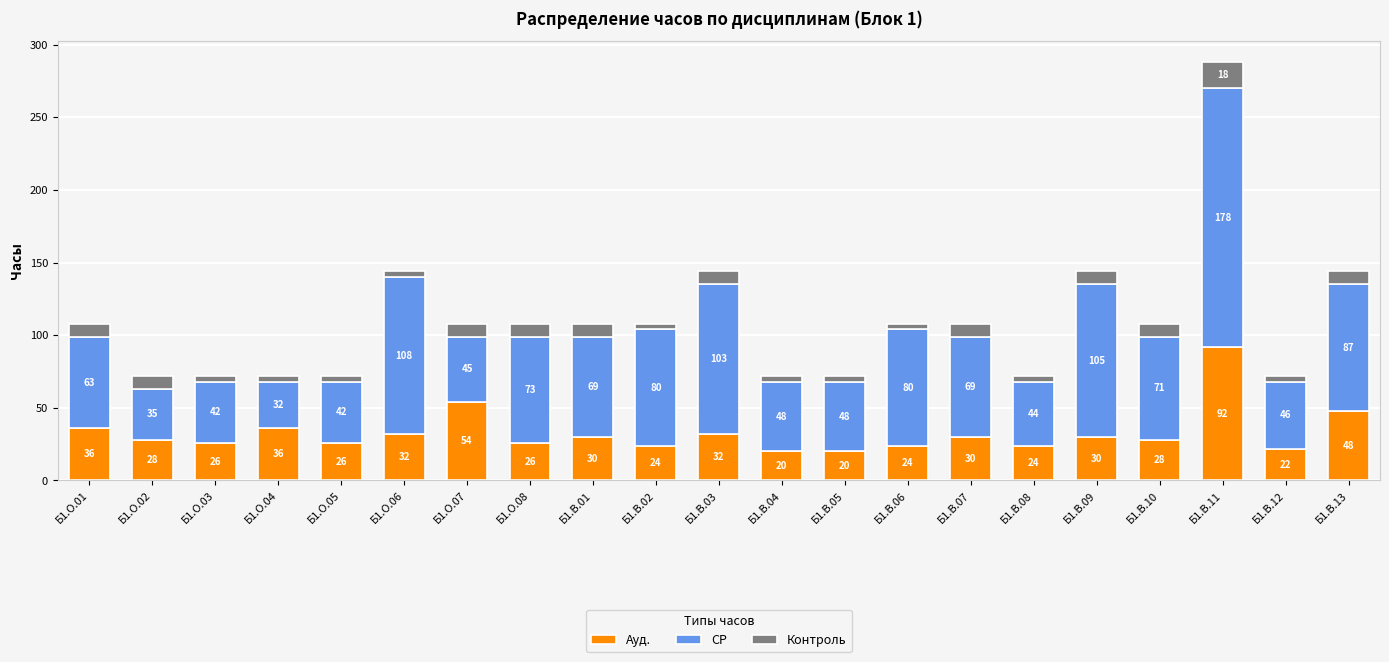

What is the lowest value of the Ауд. series?

20